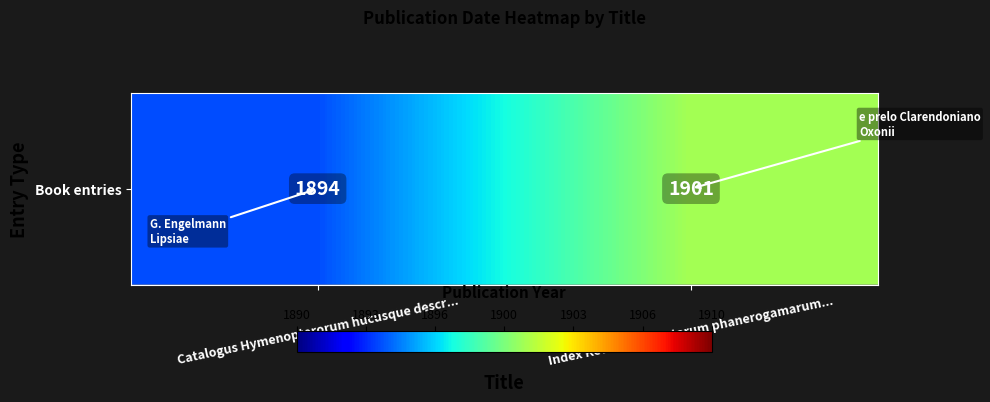

Is it true that the value at Index Kewensis plantarum phanerogamarum... is 1901?

True